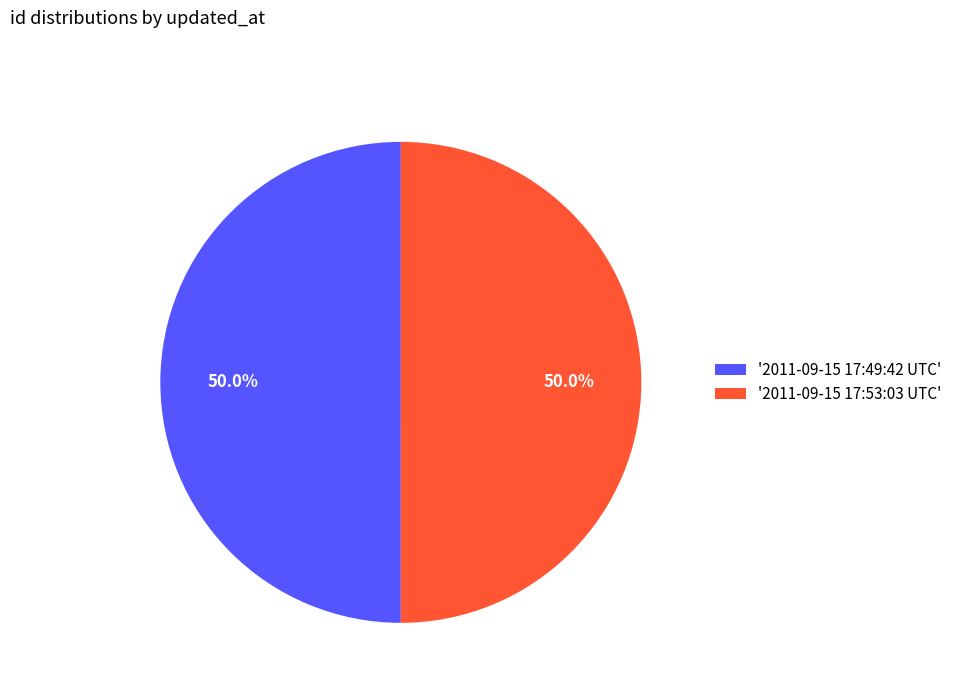

Approximately how many times larger is the value at '2011-09-15 17:53:03 UTC' compared to '2011-09-15 17:49:42 UTC'?

1.0